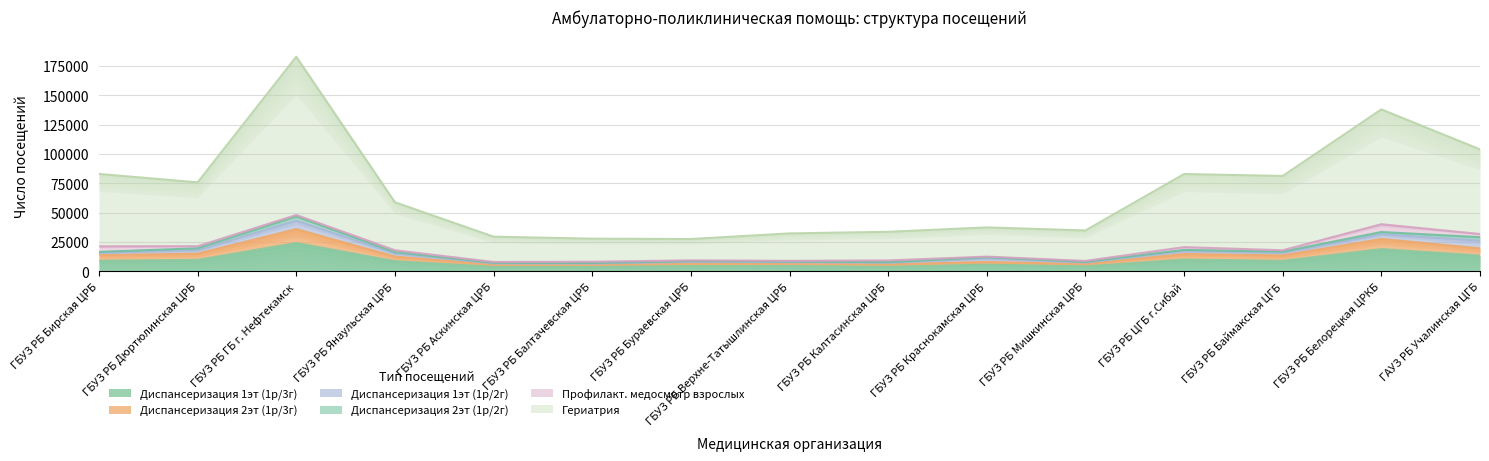

Is the value of Гериатрия at ГБУЗ РБ Янаульская ЦРБ greater than the value of Диспансеризация 1эт (1р/3г) at ГБУЗ РБ Балтачевская ЦРБ?

Yes